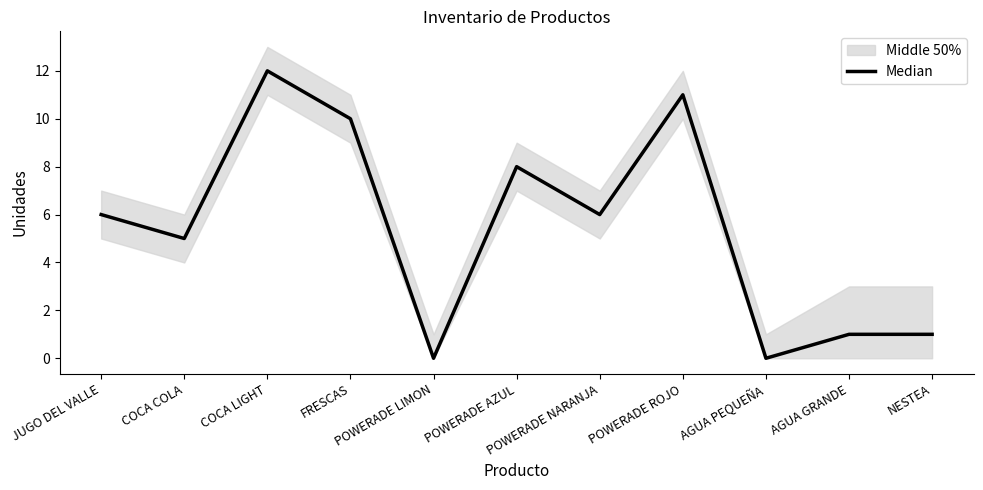

Is this an area chart (filled region under the line)?

No